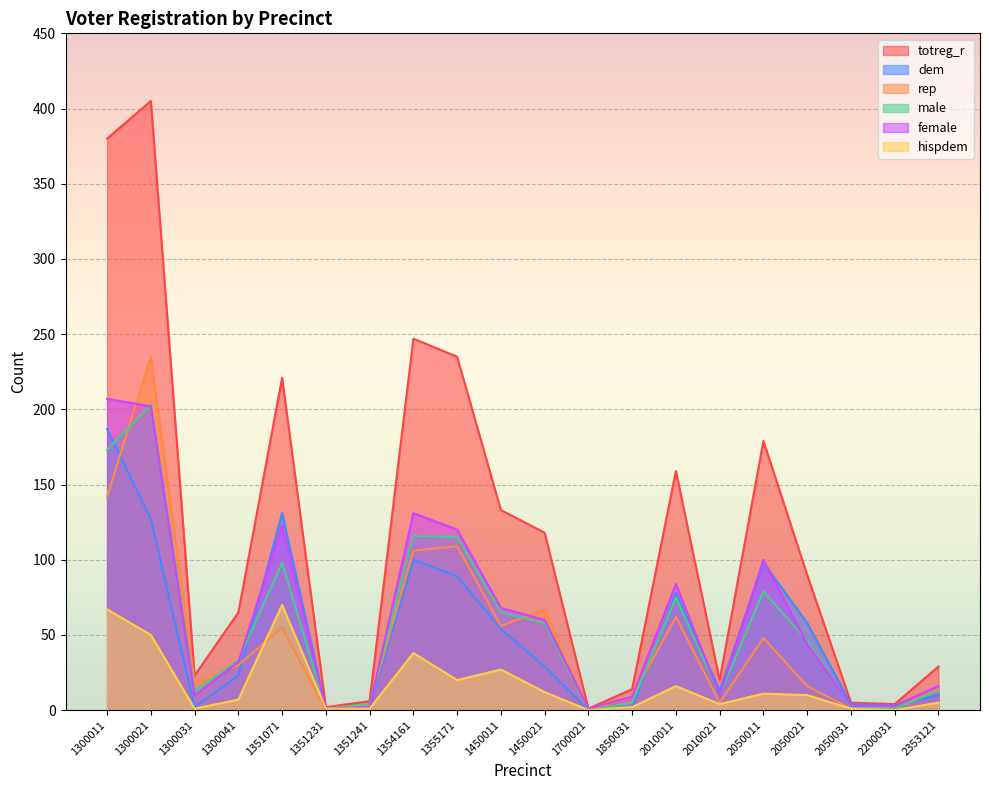

What is the greatest value displayed?

405